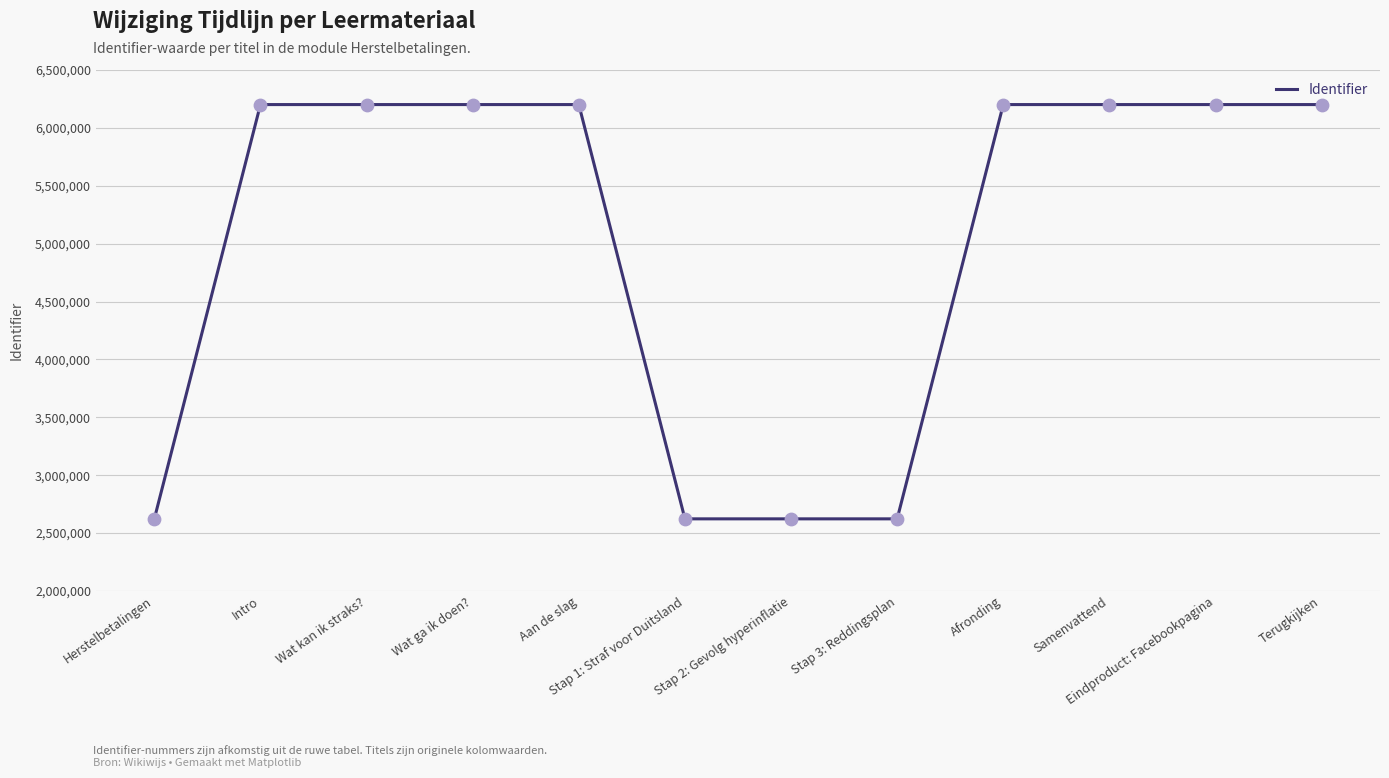

Approximately how many times larger is the value at Wat ga ik doen? compared to Stap 1: Straf voor Duitsland?

2.4